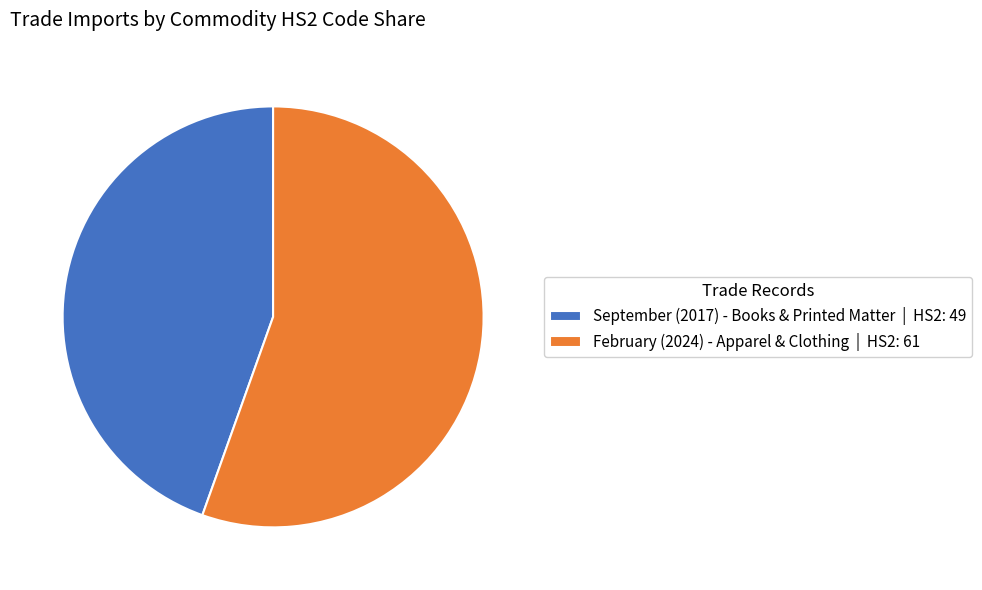

True or false: September (2017) - Books & Printed Matter accounts for 32% of the total.

False